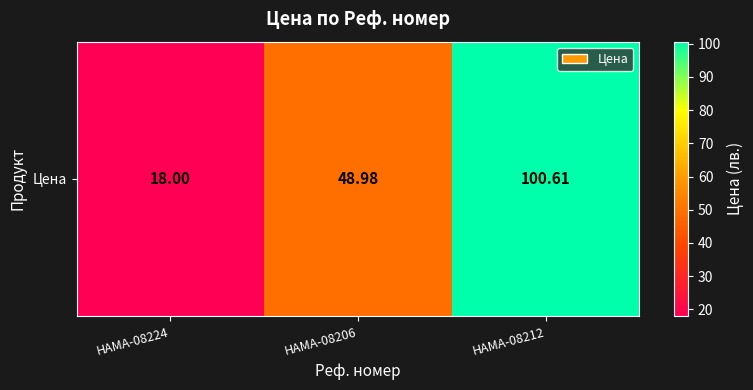

Rank the categories by value from highest to lowest.

HAMA-08212, HAMA-08206, HAMA-08224